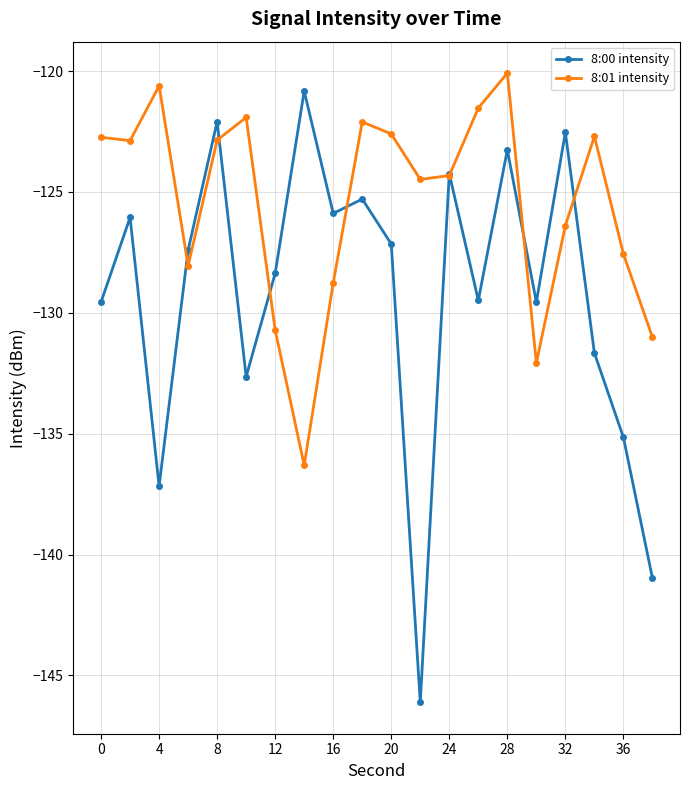

List the series in order of their overall mean, lowest first.

8:00 intensity, 8:01 intensity